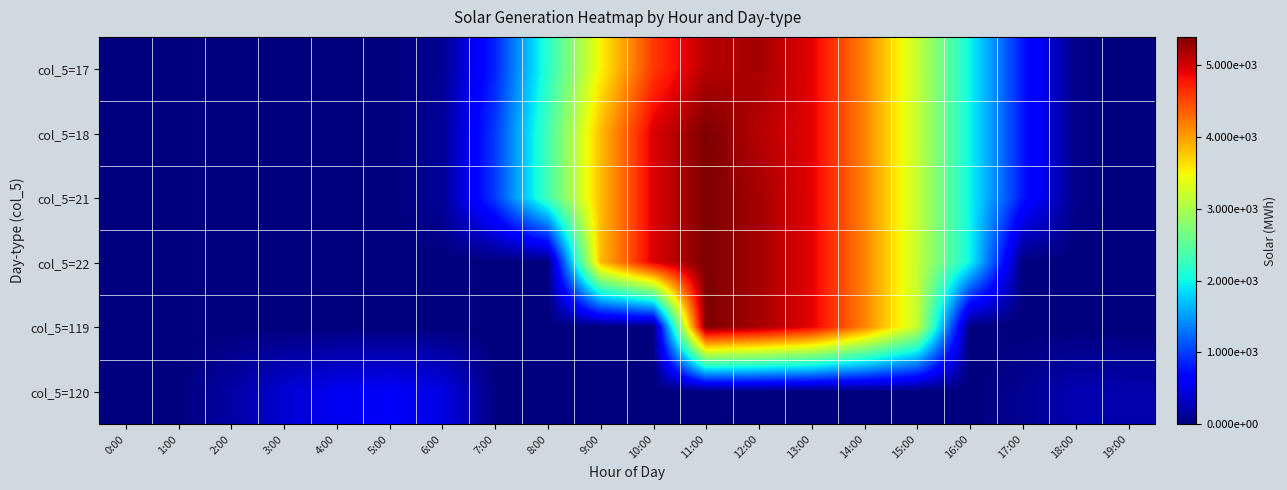

Between 1:00 and 6:00, which series saw the biggest shift?

col_5=120